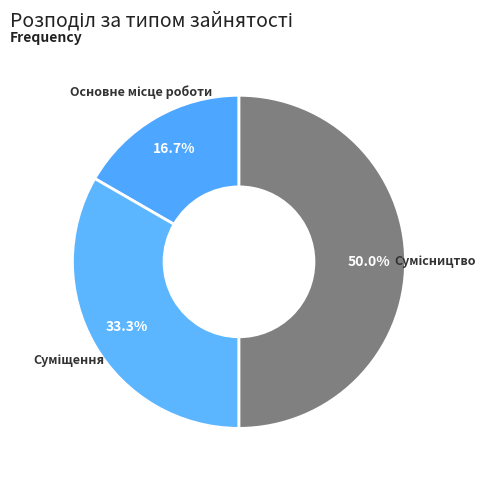

To the nearest percent, what percentage of the pie is Сумісництво?

50%